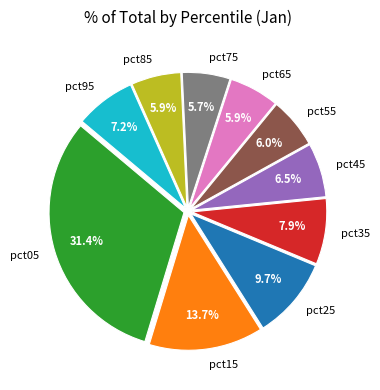

How many segments does this pie chart have?

10